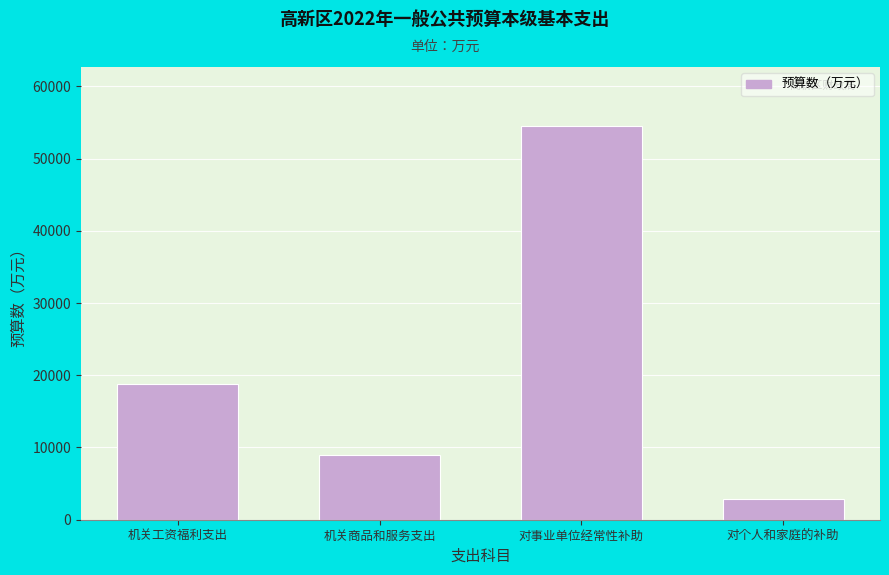

Reading left to right, extract all data points from this chart.

18747	8930	54500	2810